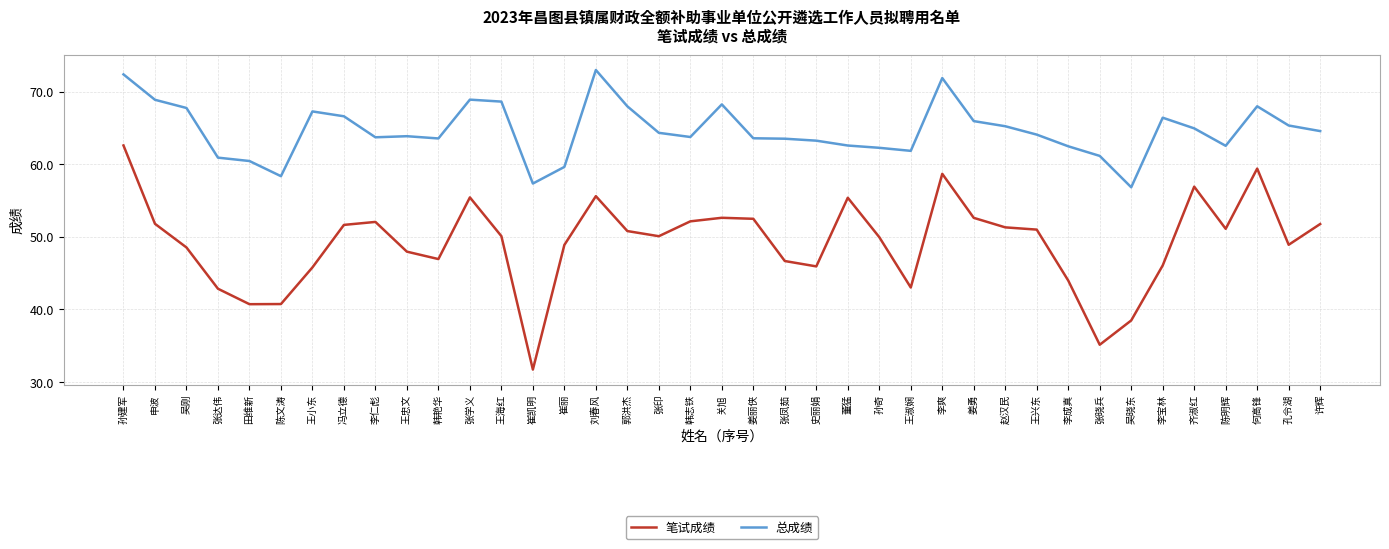

True or false: 总成绩 and 笔试成绩 cross at least once.

False